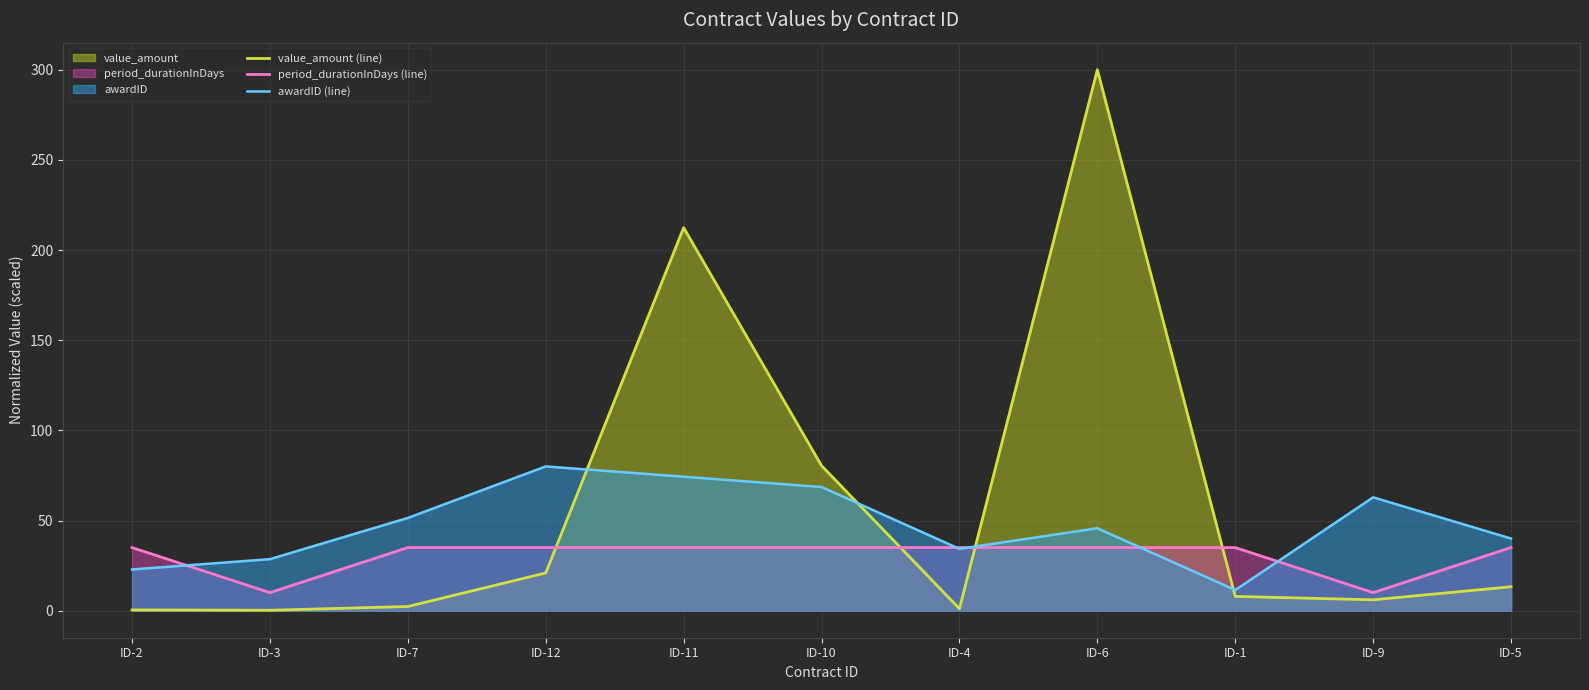

Reading left to right, what are all the values shown in this chart?

value_amount (line): 0.4	0.2	2.3	20.9	212.4	80.4	1.1	300.0	7.9	6.0	13.3
period_durationInDays (line): 35.0	10.0	35.0	35.0	35.0	35.0	35.0	35.0	35.0	10.0	35.0
awardID (line): 22.9	28.6	51.4	80.0	74.3	68.6	34.3	45.7	11.4	62.9	40.0